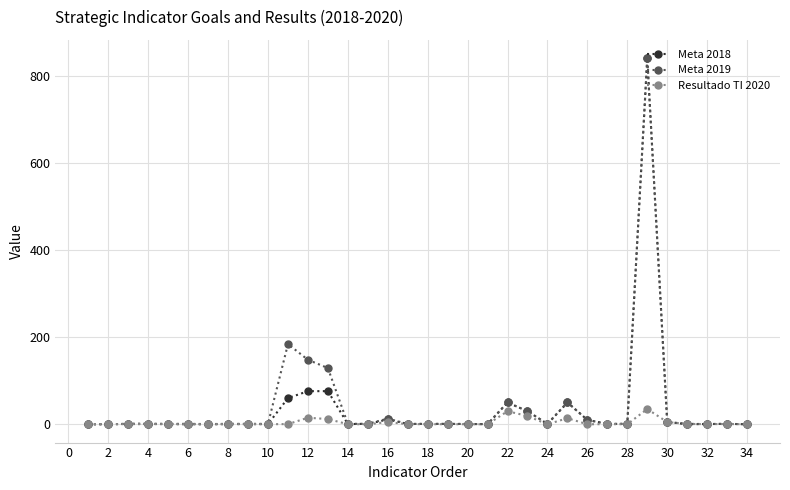

Which series has the widest spread of values?

Meta 2018